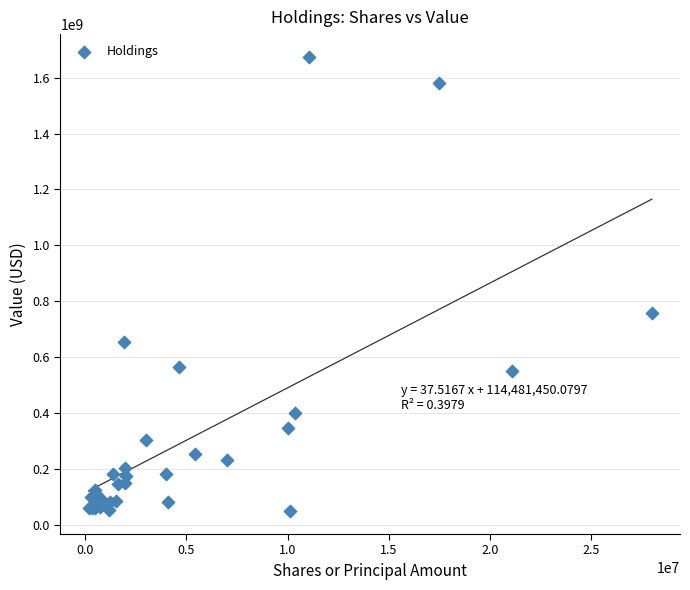

What Y value in the scatter plot is closest to 861174022?

756840000